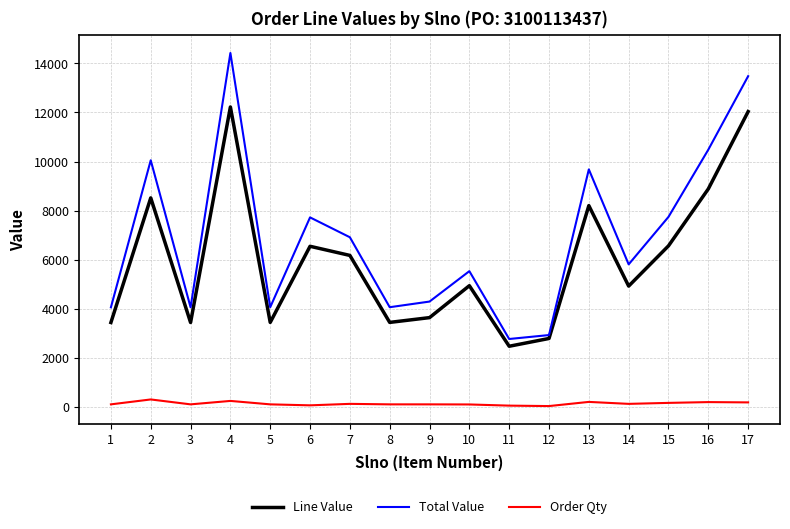

At which category is the sum across all series the highest?

4